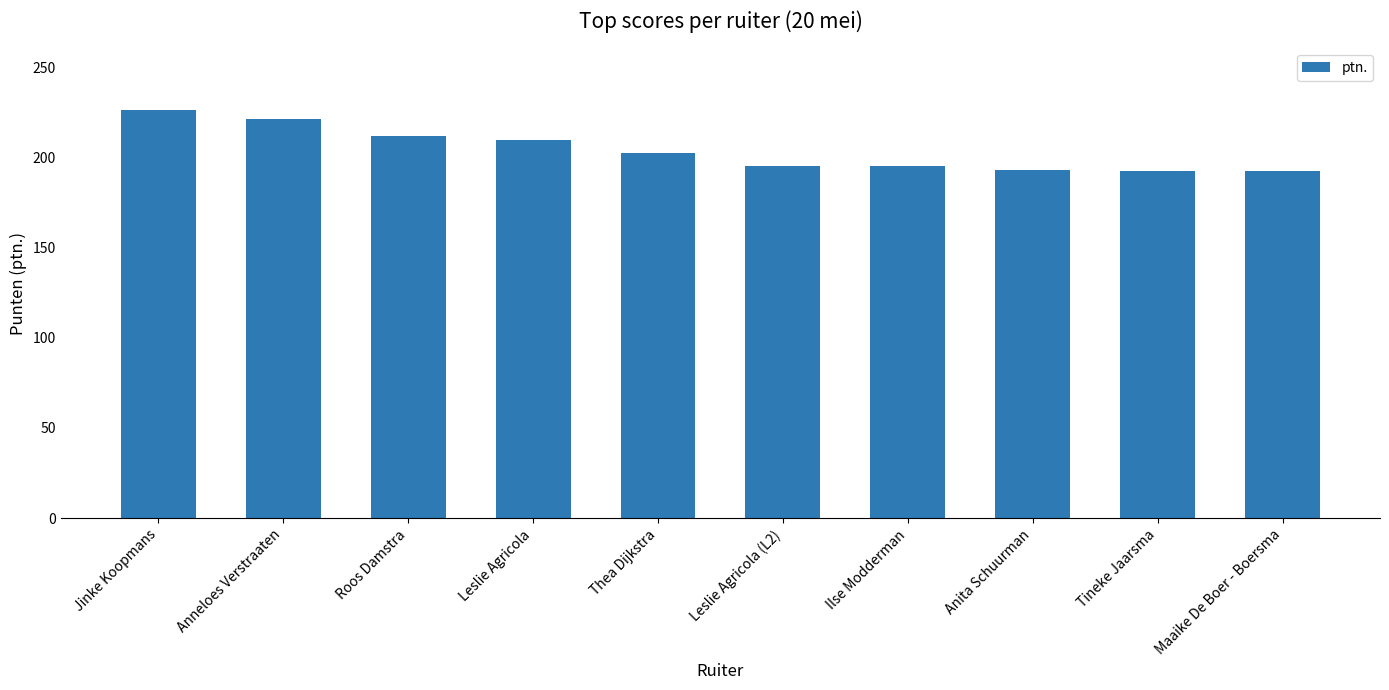

What is the approximate value at Thea Dijkstra?

202.5